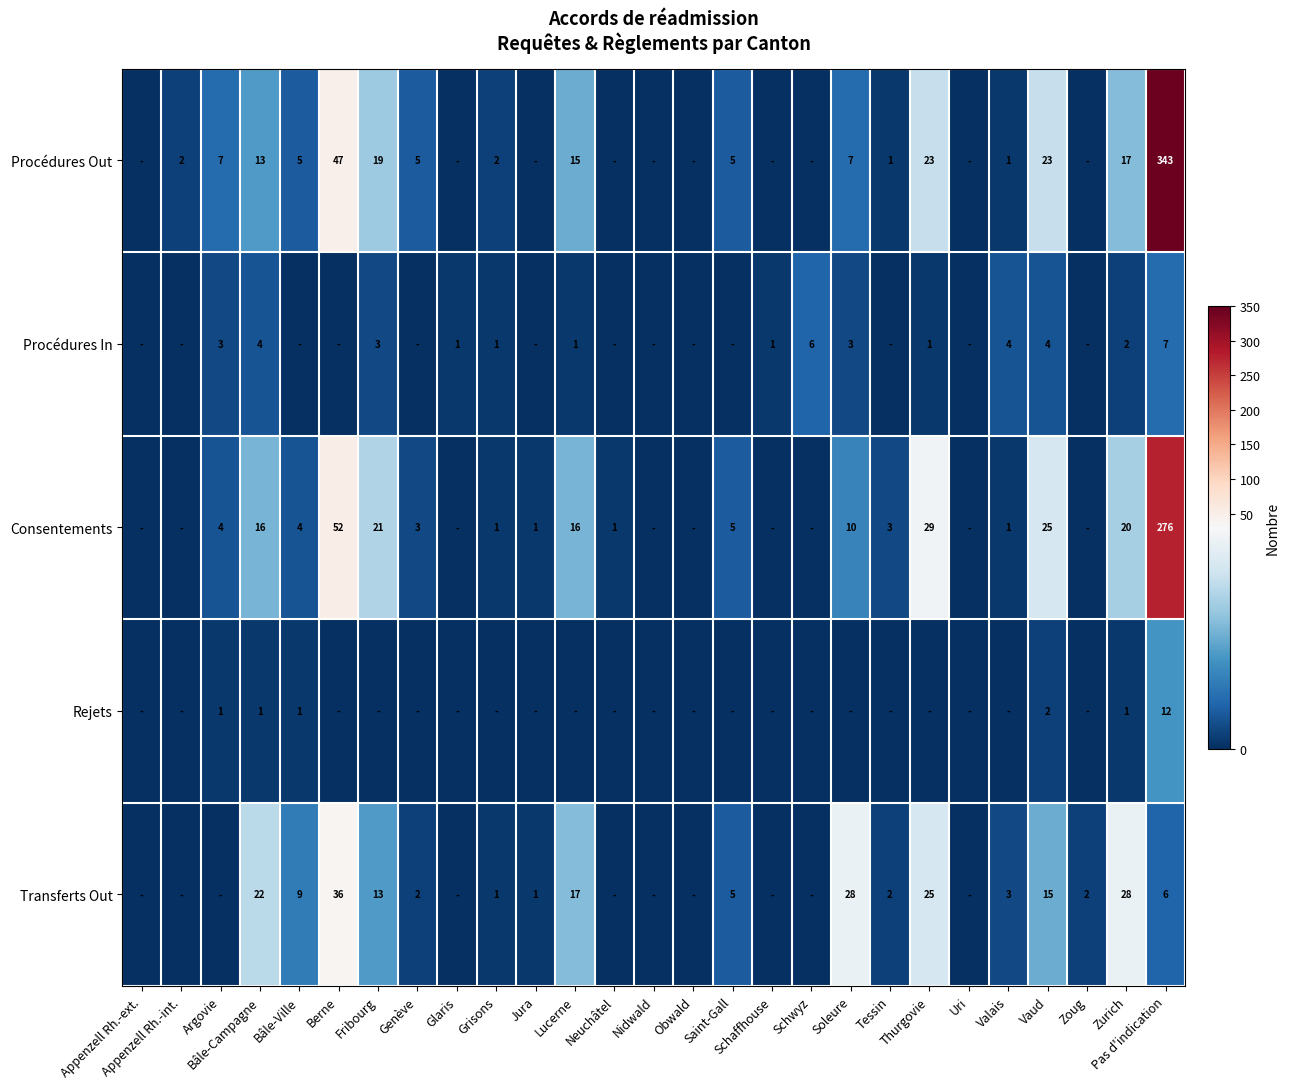

At Zurich, list the series in order from largest to smallest.

Transferts Out, Consentements, Procédures Out, Procédures In, Rejets